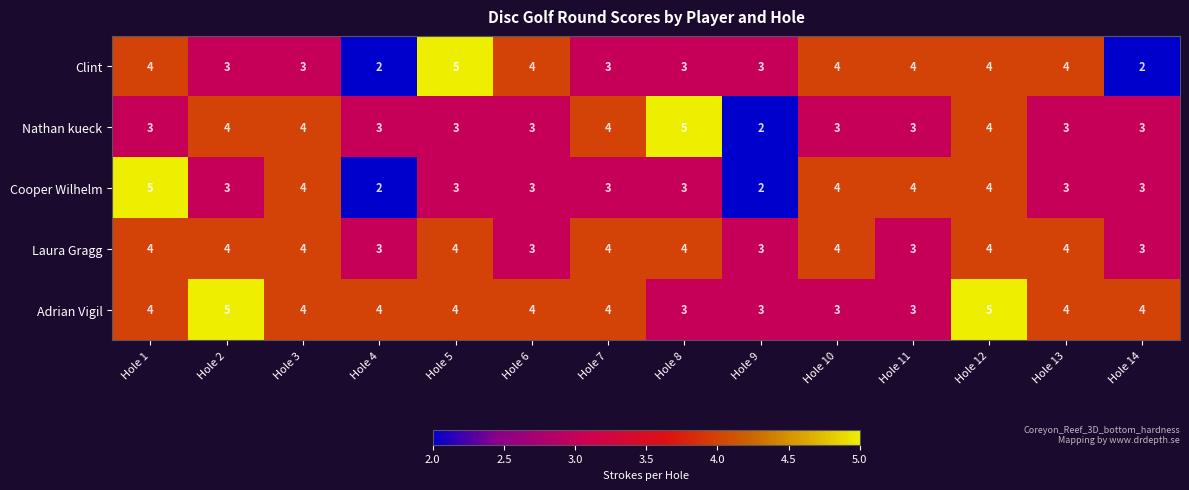

Is it true that Nathan kueck equals 3 at Hole 1?

True